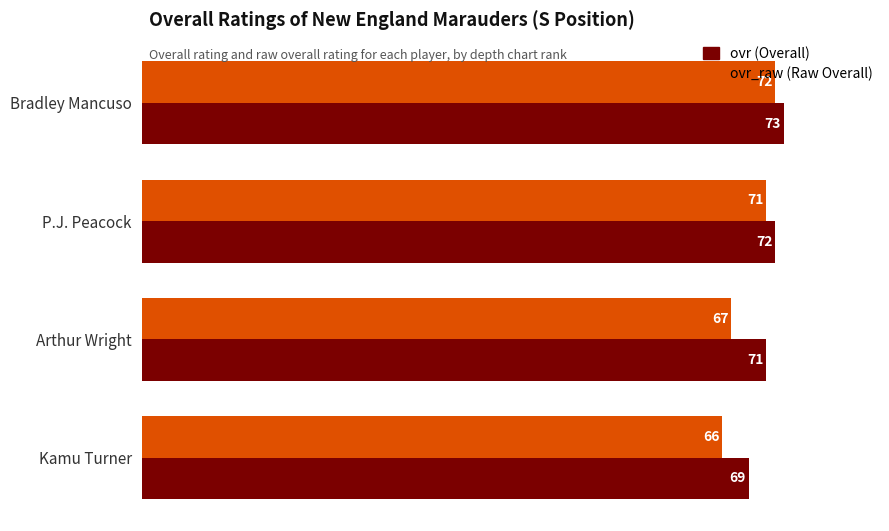

How many distinct data groups are displayed?

2